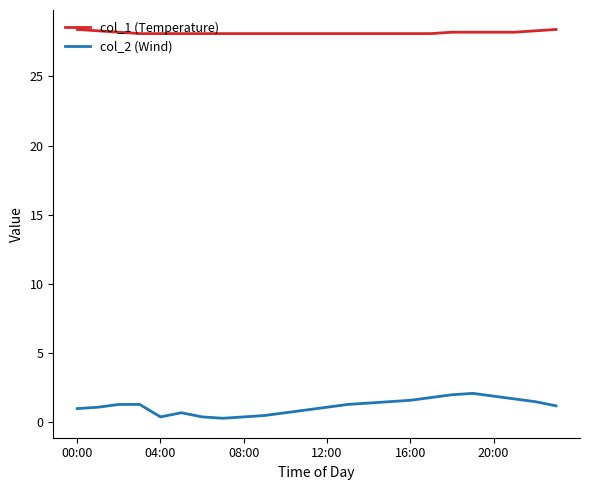

Rank the series by their maximum value, from highest to lowest.

col_1 (Temperature), col_2 (Wind)